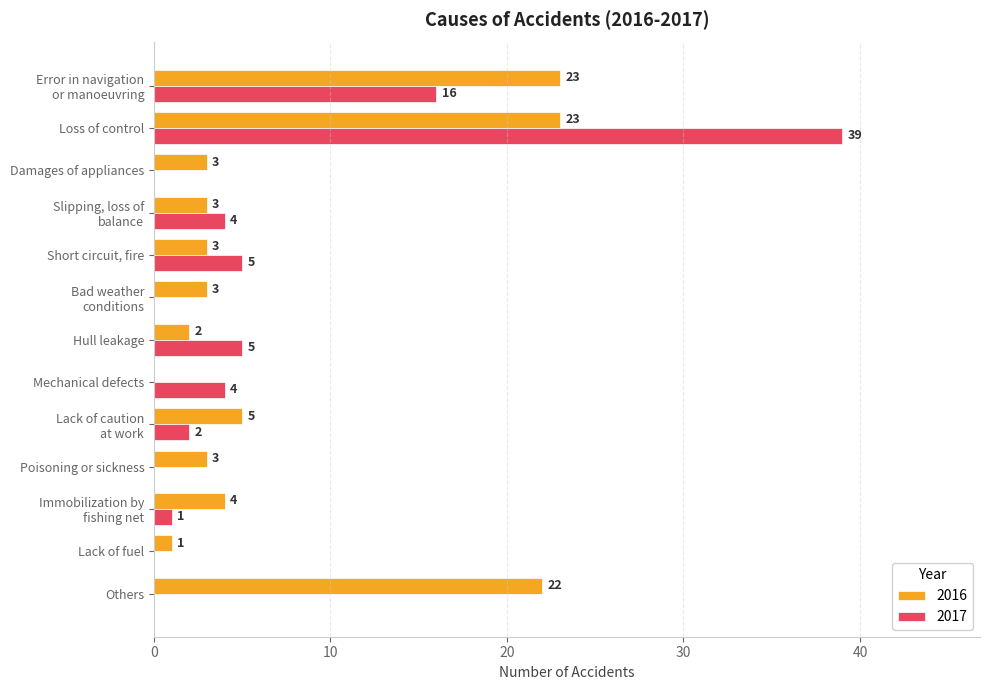

Which label corresponds to the largest value in the chart?

Loss of control